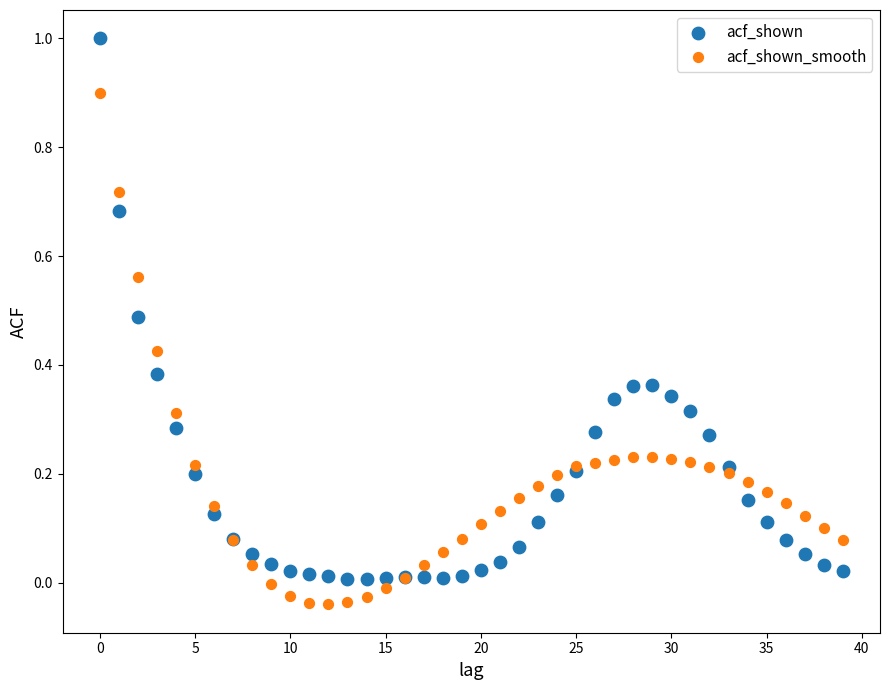

What are all the series names shown in the legend?

acf_shown, acf_shown_smooth